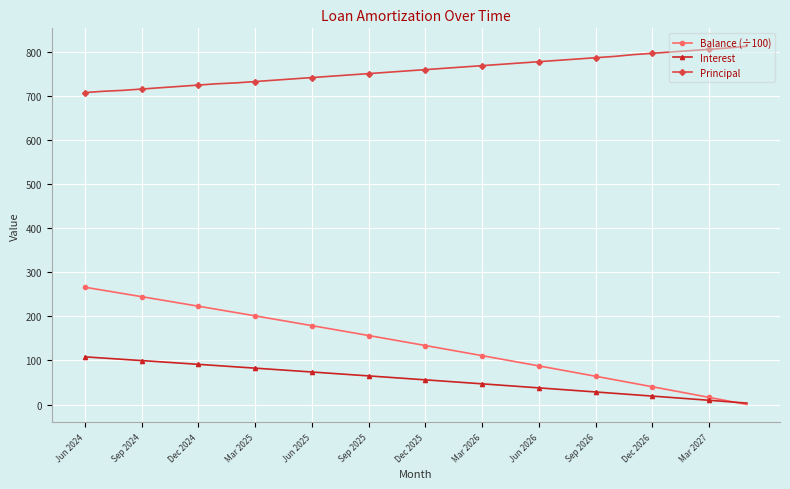

Which series has the largest total across all categories?

Principal